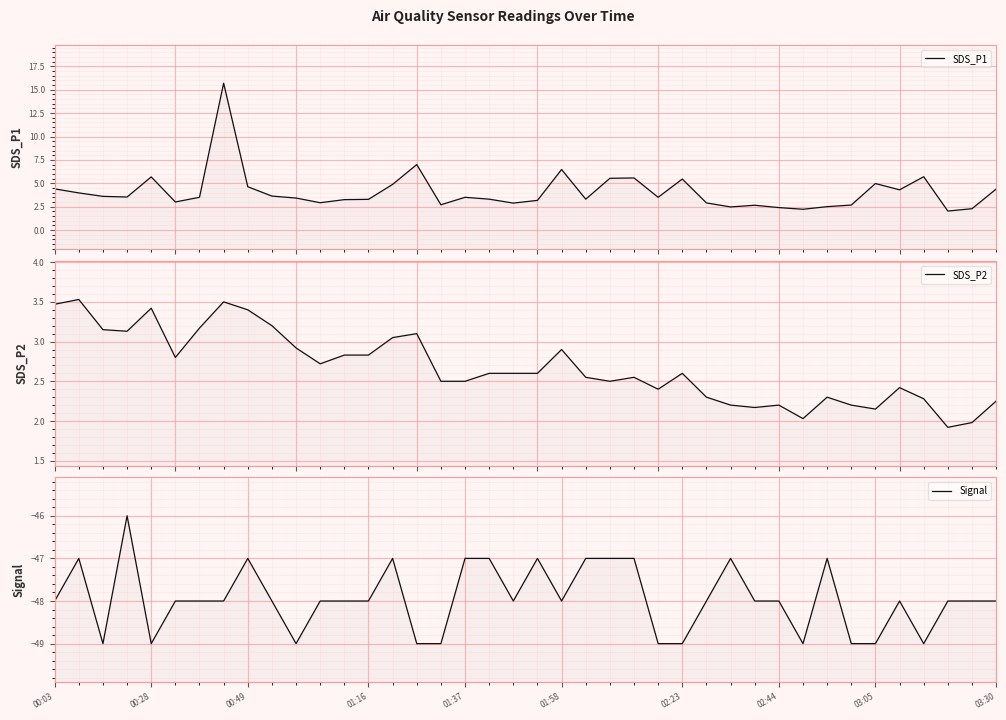

At how many categories does at least one series exceed -9?

40